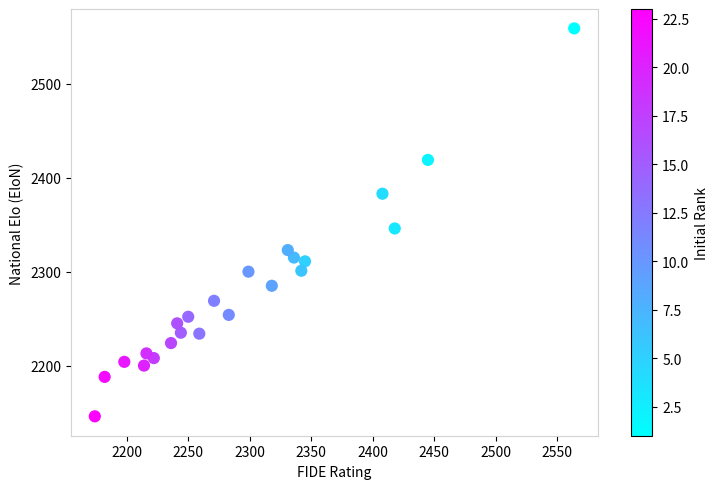

What Y value in the scatter plot is closest to 2352?

2346